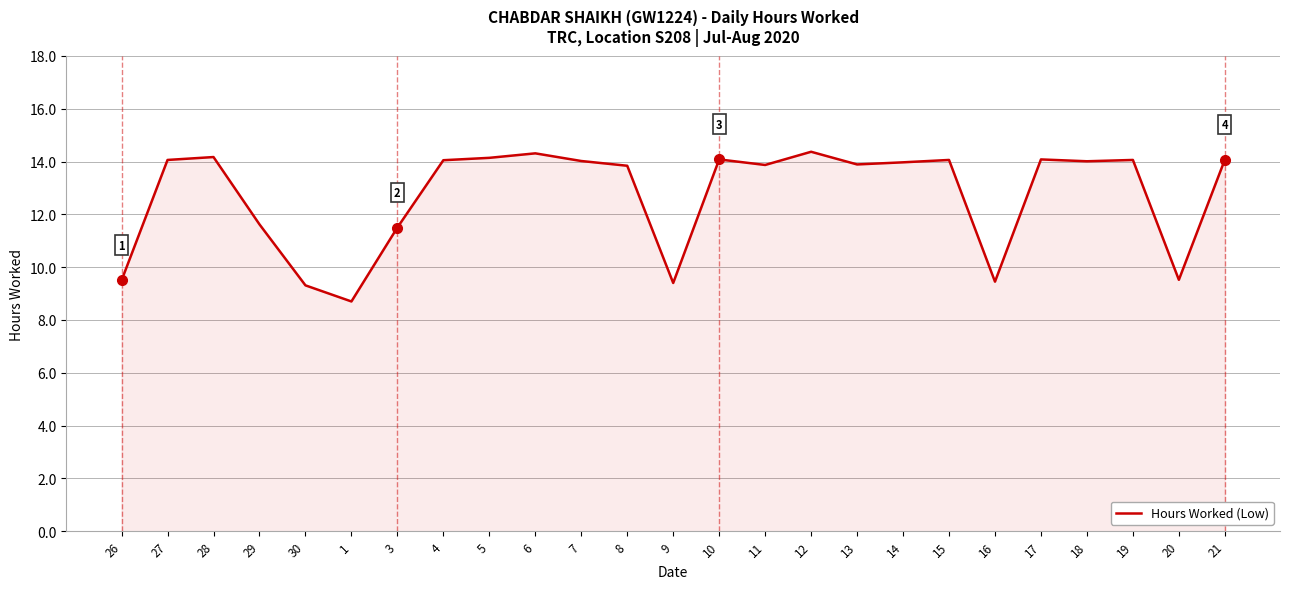

What is the average value?

12.7